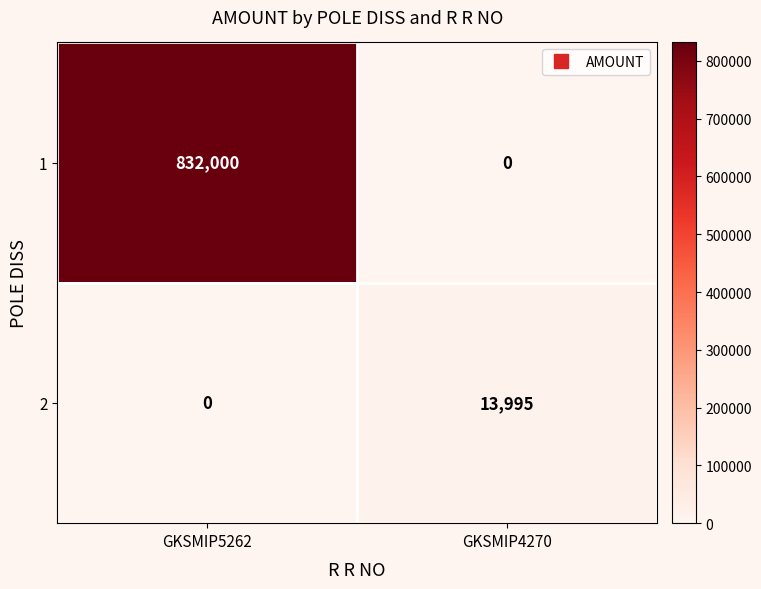

Is it true that 1 equals 0 at GKSMIP4270?

True